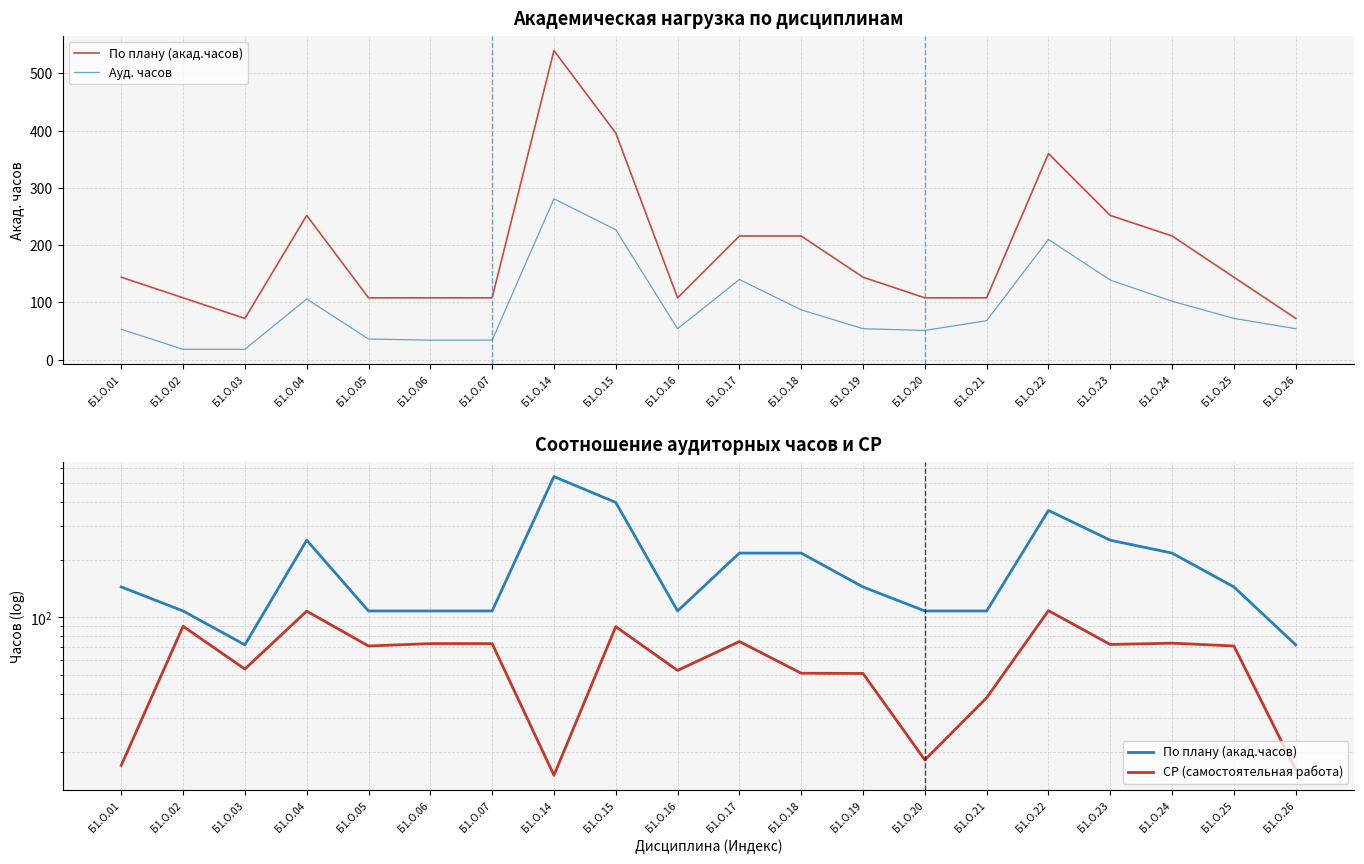

How many interior local valleys does the СР (самостоятельная работа) series have?

6